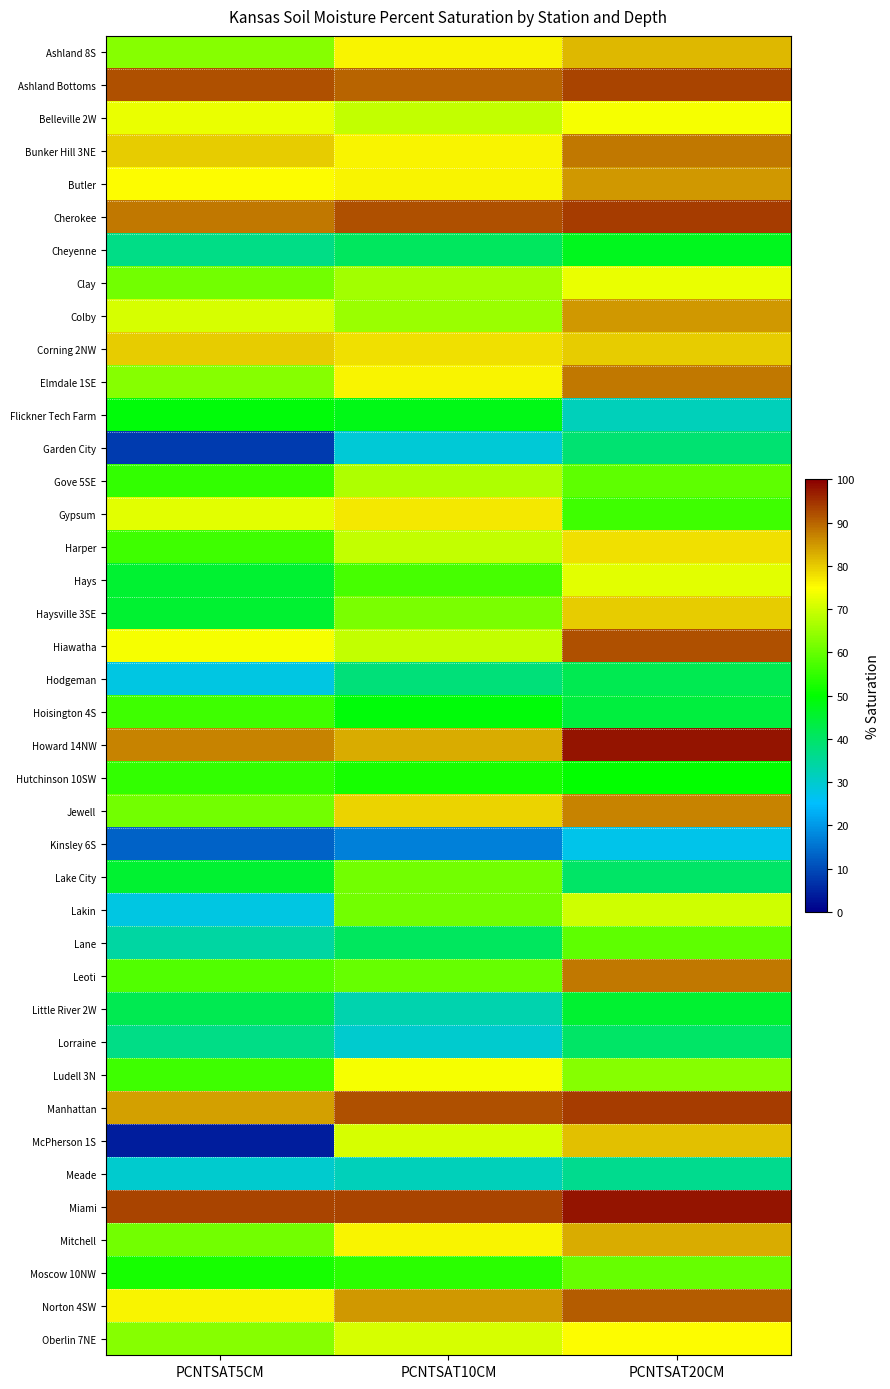

Reading left to right, list all the values displayed in this chart.

Ashland 8S: PCNTSAT5CM=63	PCNTSAT10CM=76	PCNTSAT20CM=82
Ashland Bottoms: PCNTSAT5CM=92	PCNTSAT10CM=90	PCNTSAT20CM=93
Belleville 2W: PCNTSAT5CM=73	PCNTSAT10CM=69	PCNTSAT20CM=74
Bunker Hill 3NE: PCNTSAT5CM=80	PCNTSAT10CM=76	PCNTSAT20CM=88
Butler: PCNTSAT5CM=75	PCNTSAT10CM=76	PCNTSAT20CM=85
Cherokee: PCNTSAT5CM=88	PCNTSAT10CM=92	PCNTSAT20CM=94
Cheyenne: PCNTSAT5CM=37	PCNTSAT10CM=41	PCNTSAT20CM=47
Clay: PCNTSAT5CM=61	PCNTSAT10CM=66	PCNTSAT20CM=73
Colby: PCNTSAT5CM=71	PCNTSAT10CM=65	PCNTSAT20CM=85
Corning 2NW: PCNTSAT5CM=80	PCNTSAT10CM=78	PCNTSAT20CM=80
Elmdale 1SE: PCNTSAT5CM=63	PCNTSAT10CM=76	PCNTSAT20CM=88
Flickner Tech Farm: PCNTSAT5CM=49	PCNTSAT10CM=48	PCNTSAT20CM=32
Garden City: PCNTSAT5CM=8	PCNTSAT10CM=29	PCNTSAT20CM=39
Gove 5SE: PCNTSAT5CM=55	PCNTSAT10CM=67	PCNTSAT20CM=59
Gypsum: PCNTSAT5CM=72	PCNTSAT10CM=77	PCNTSAT20CM=56
Harper: PCNTSAT5CM=56	PCNTSAT10CM=69	PCNTSAT20CM=78
Hays: PCNTSAT5CM=45	PCNTSAT10CM=57	PCNTSAT20CM=72
Haysville 3SE: PCNTSAT5CM=45	PCNTSAT10CM=62	PCNTSAT20CM=80
Hiawatha: PCNTSAT5CM=74	PCNTSAT10CM=69	PCNTSAT20CM=92
Hodgeman: PCNTSAT5CM=28	PCNTSAT10CM=38	PCNTSAT20CM=42
Hoisington 4S: PCNTSAT5CM=56	PCNTSAT10CM=49	PCNTSAT20CM=44
Howard 14NW: PCNTSAT5CM=87	PCNTSAT10CM=83	PCNTSAT20CM=98
Hutchinson 10SW: PCNTSAT5CM=55	PCNTSAT10CM=52	PCNTSAT20CM=50
Jewell: PCNTSAT5CM=61	PCNTSAT10CM=79	PCNTSAT20CM=87
Kinsley 6S: PCNTSAT5CM=13	PCNTSAT10CM=17	PCNTSAT20CM=27
Lake City: PCNTSAT5CM=45	PCNTSAT10CM=61	PCNTSAT20CM=40
Lakin: PCNTSAT5CM=28	PCNTSAT10CM=61	PCNTSAT20CM=70
Lane: PCNTSAT5CM=34	PCNTSAT10CM=41	PCNTSAT20CM=59
Leoti: PCNTSAT5CM=58	PCNTSAT10CM=60	PCNTSAT20CM=88
Little River 2W: PCNTSAT5CM=42	PCNTSAT10CM=33	PCNTSAT20CM=45
Lorraine: PCNTSAT5CM=37	PCNTSAT10CM=30	PCNTSAT20CM=40
Ludell 3N: PCNTSAT5CM=56	PCNTSAT10CM=74	PCNTSAT20CM=63
Manhattan: PCNTSAT5CM=84	PCNTSAT10CM=92	PCNTSAT20CM=94
McPherson 1S: PCNTSAT5CM=4	PCNTSAT10CM=71	PCNTSAT20CM=81
Meade: PCNTSAT5CM=30	PCNTSAT10CM=32	PCNTSAT20CM=36
Miami: PCNTSAT5CM=93	PCNTSAT10CM=93	PCNTSAT20CM=98
Mitchell: PCNTSAT5CM=61	PCNTSAT10CM=76	PCNTSAT20CM=83
Moscow 10NW: PCNTSAT5CM=52	PCNTSAT10CM=54	PCNTSAT20CM=60
Norton 4SW: PCNTSAT5CM=76	PCNTSAT10CM=85	PCNTSAT20CM=91
Oberlin 7NE: PCNTSAT5CM=63	PCNTSAT10CM=71	PCNTSAT20CM=75